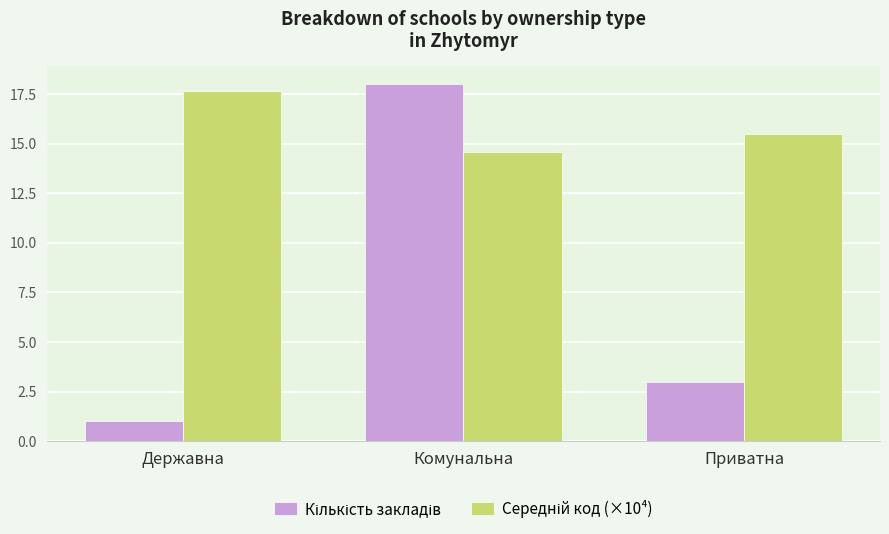

What is the total value across all series at Державна?

18.7